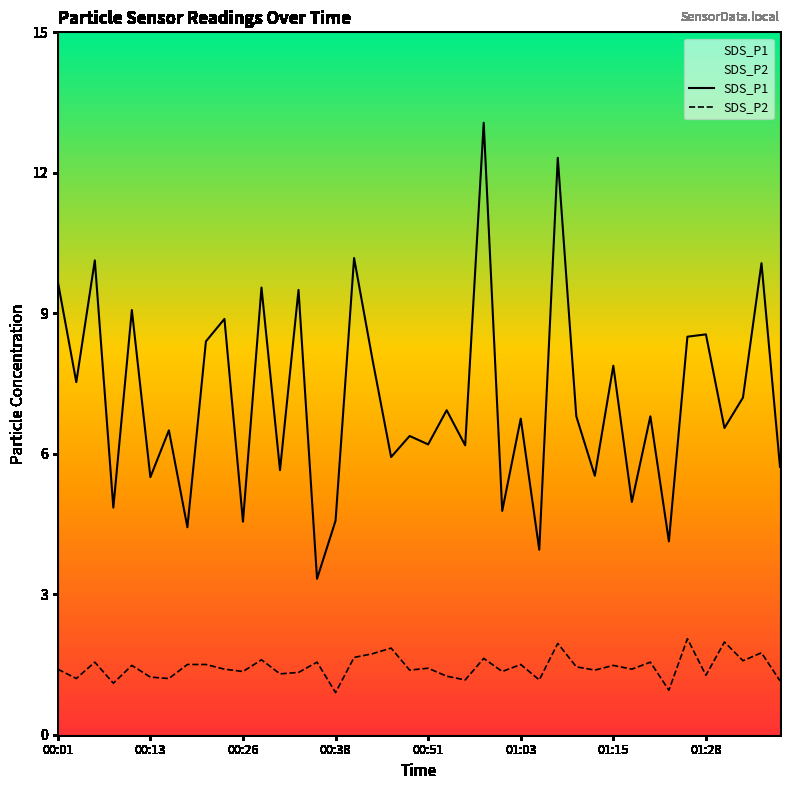

How many values in the SDS_P2 series are below 1?

2